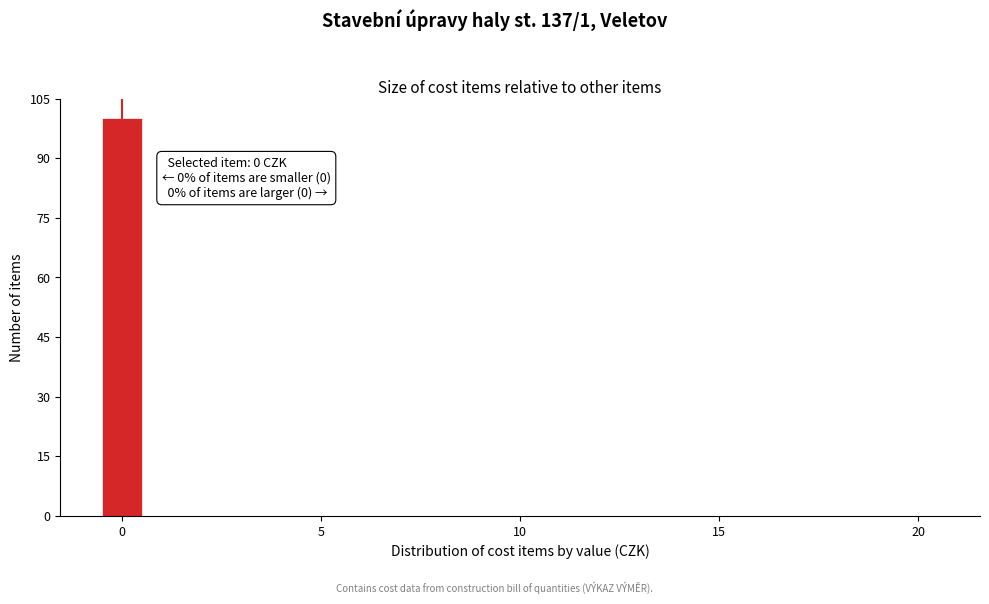

Around what value on the x-axis is the tallest bar? Give the approximate position of its centre, as read against the axis.

0.0